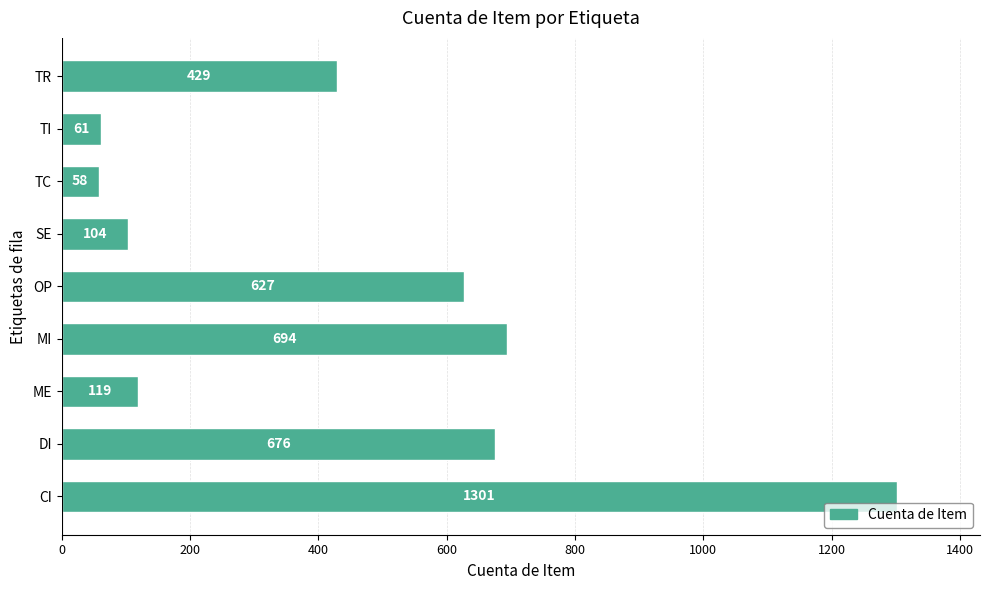

At which label is the value closest to 679?

DI